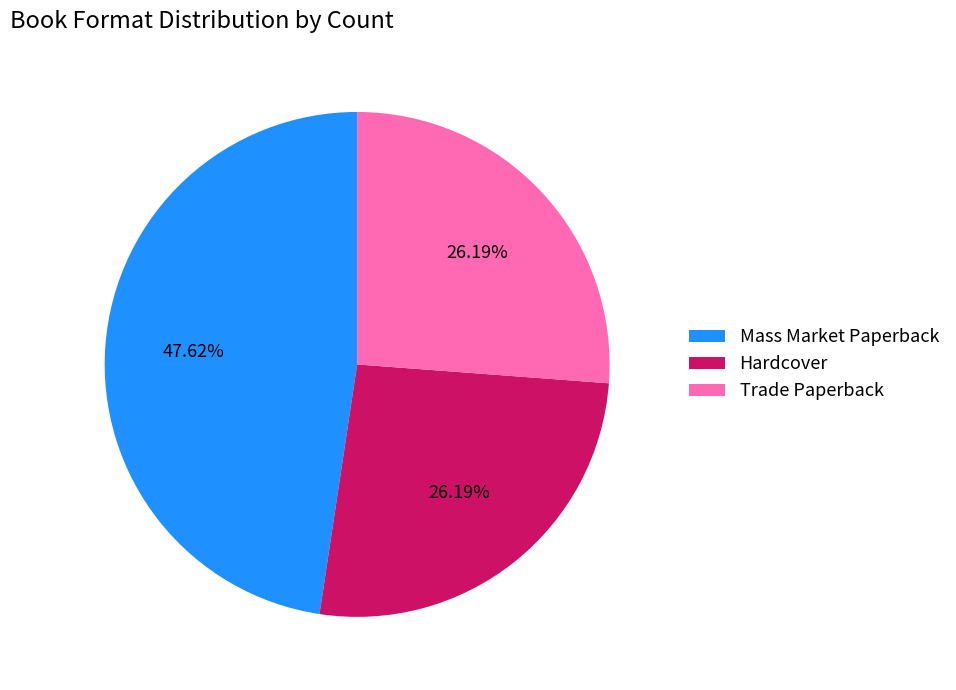

Is it true that Hardcover is 26% of the pie?

True